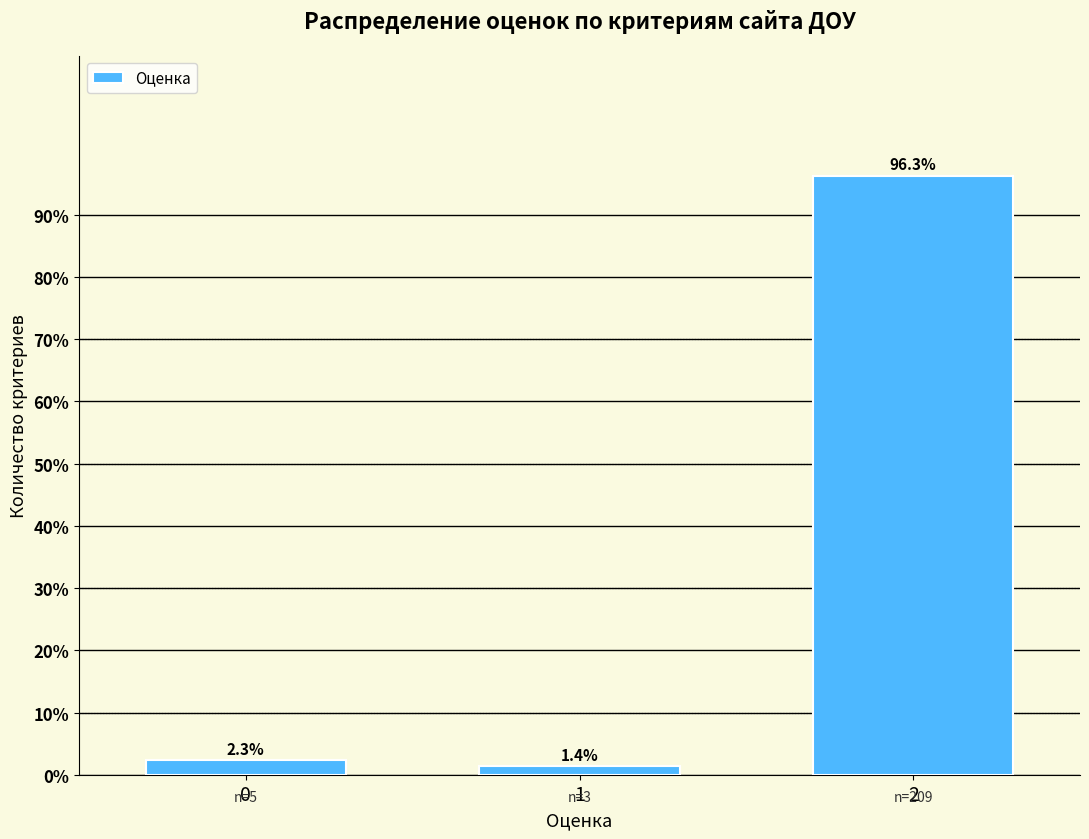

Reading right to left, transcribe all the data shown in this chart.

96.3	1.4	2.3